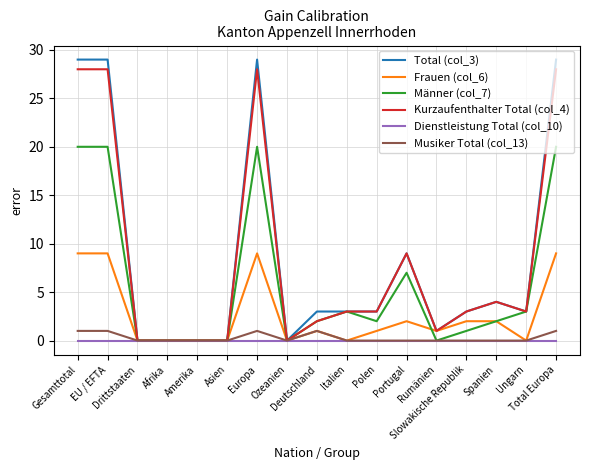

True or false: Frauen (col_6) has more than 0 points higher than both neighbors.

True